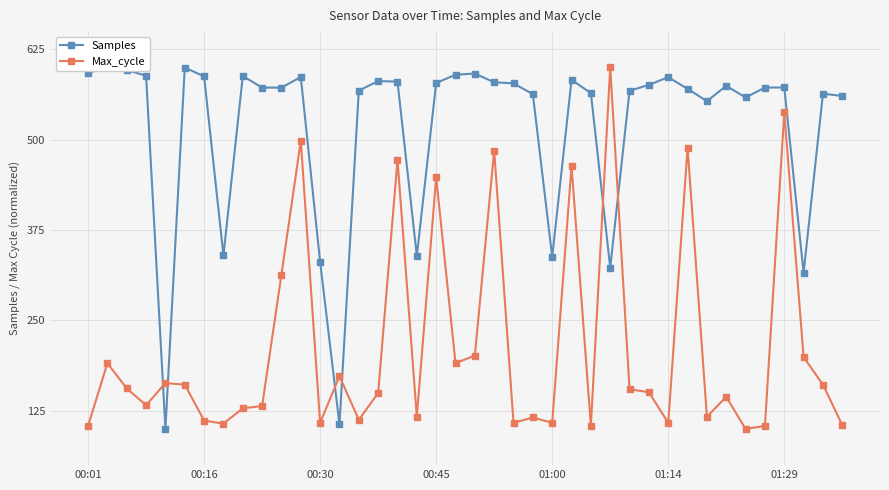

What is the lowest value of the Max_cycle series?

100.0